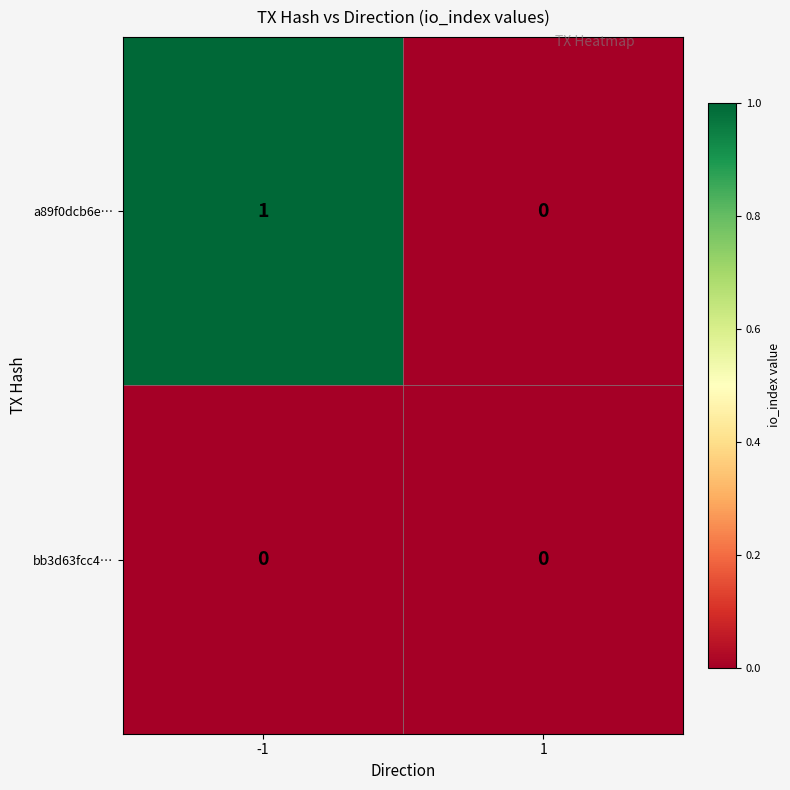

Which series has the largest range (max minus min)?

a89f0dcb6e…